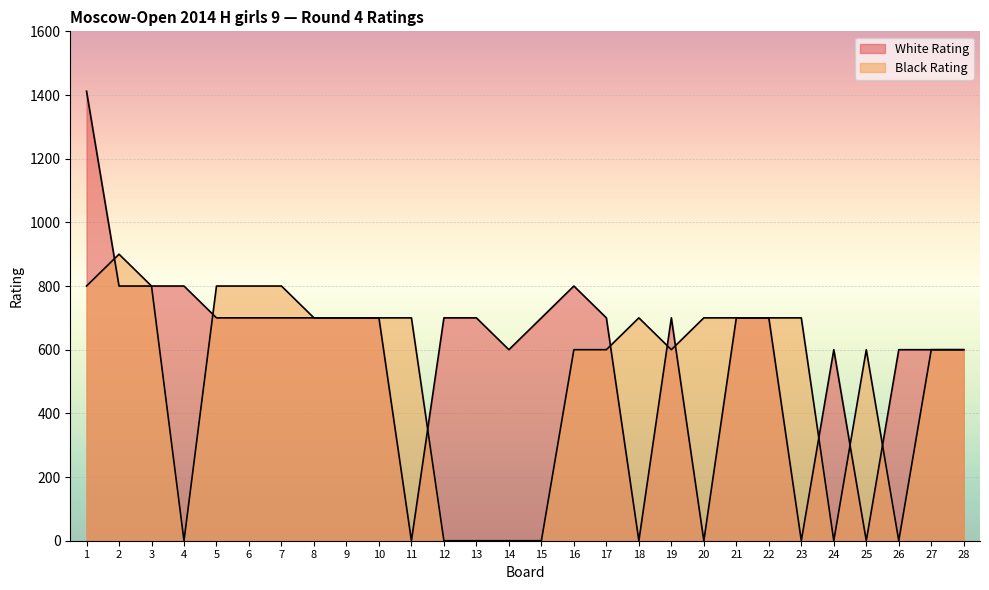

The value of Black Rating at 16 is 600. True or false?

True